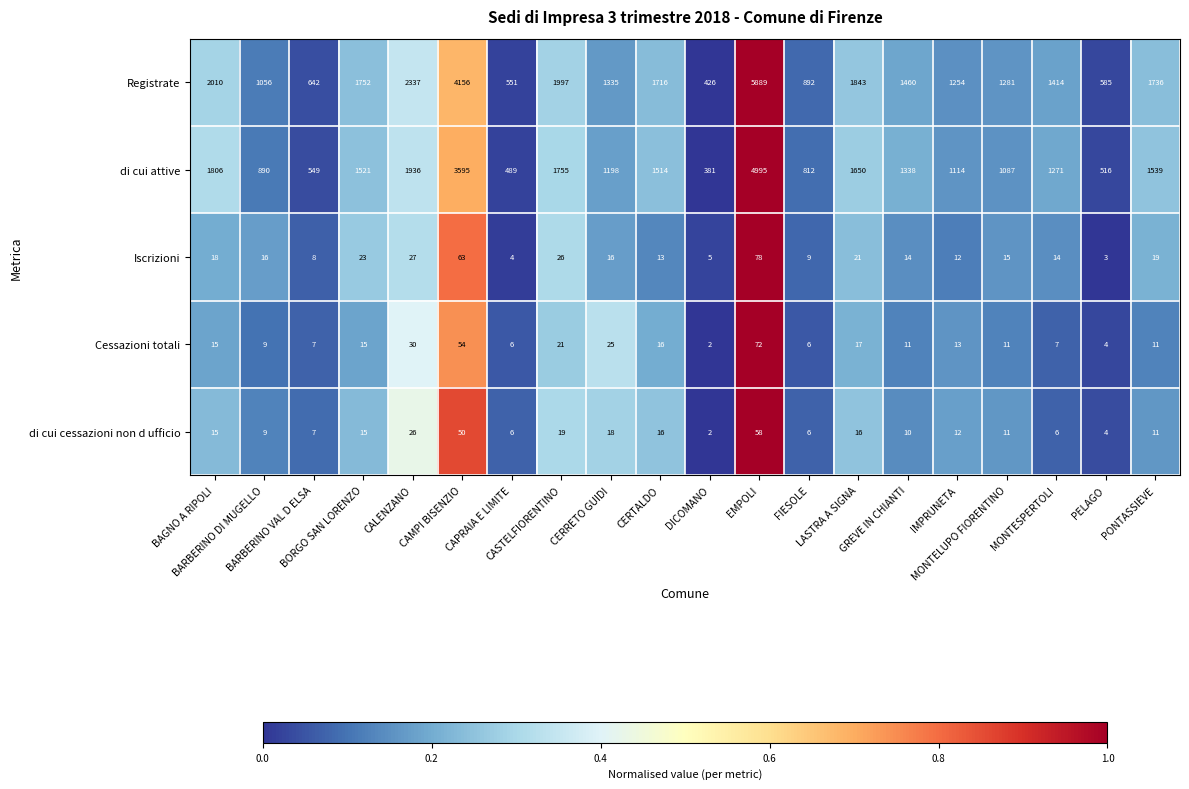

What is the maximum value for di cui attive?

4995